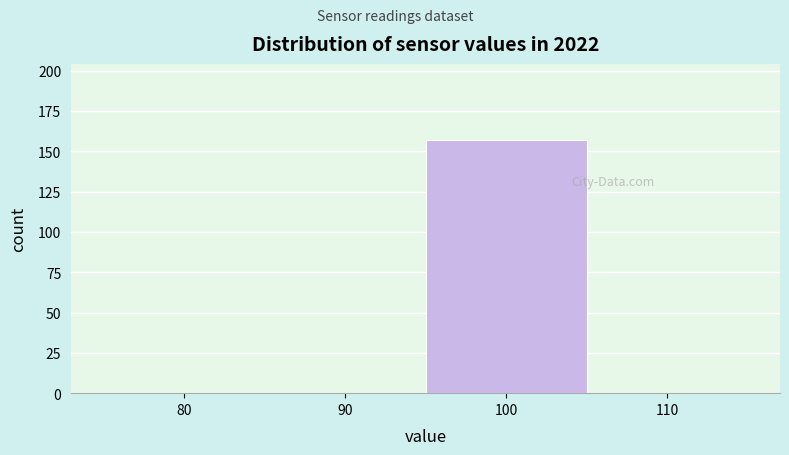

Read the value at 100.

157